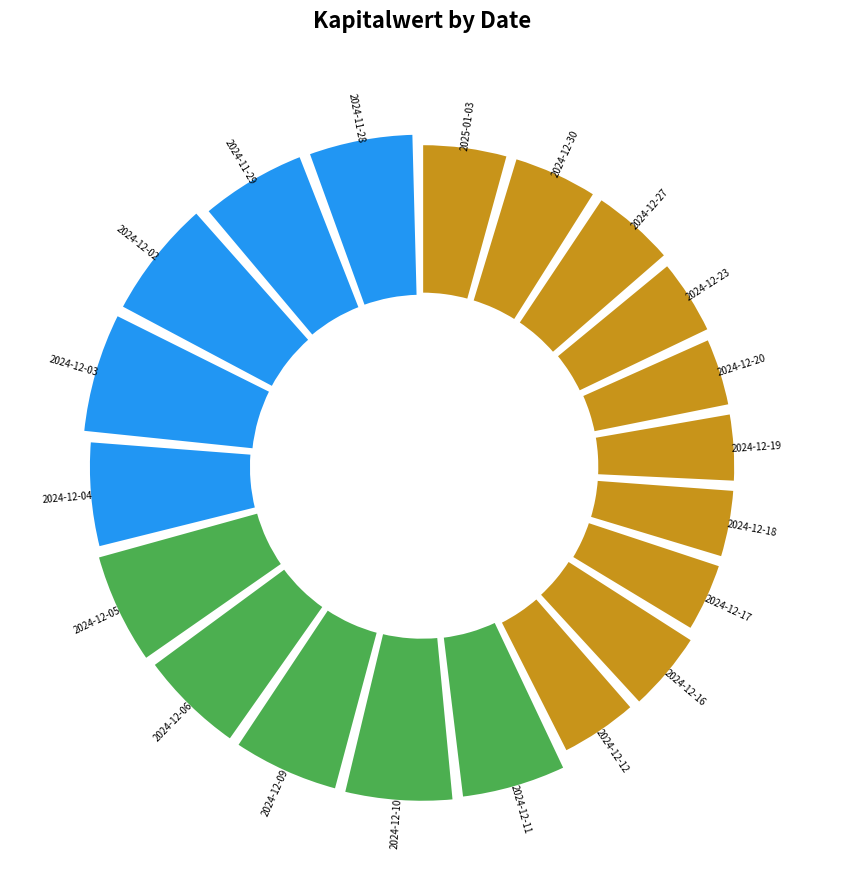

What percentage is the 2024-12-27 slice, to the nearest percent?

5%